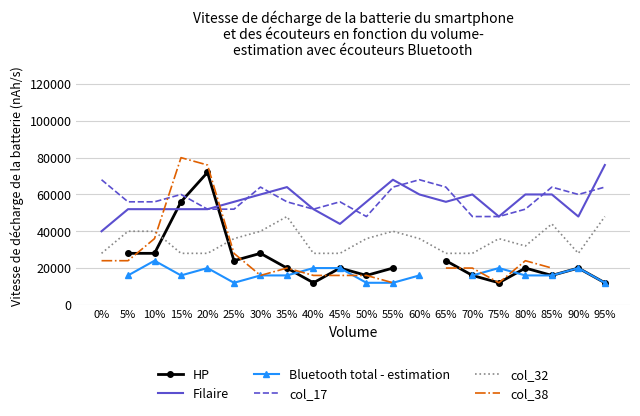

What is the difference between the maximum and minimum values in the col_17 series?

20000